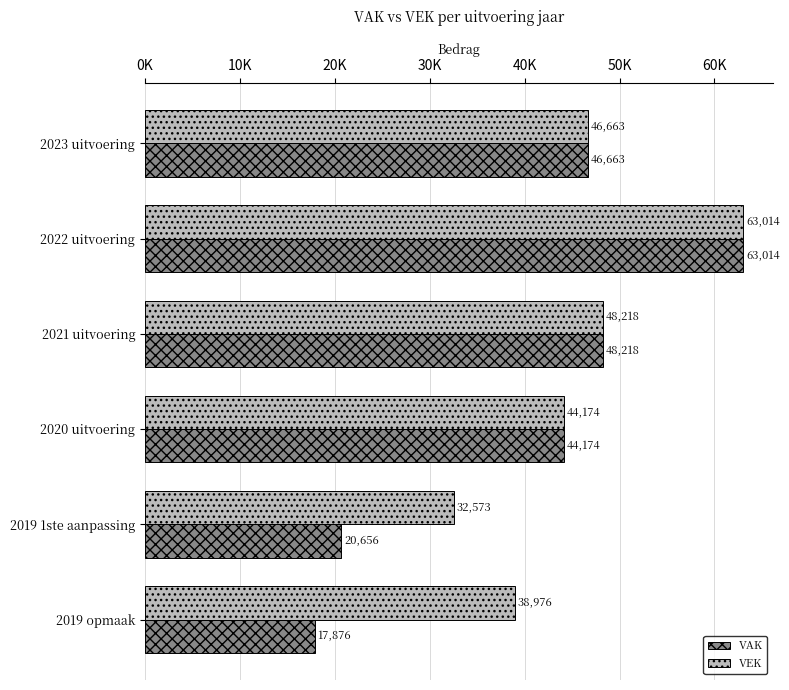

What are all the series names shown in the legend?

VAK, VEK